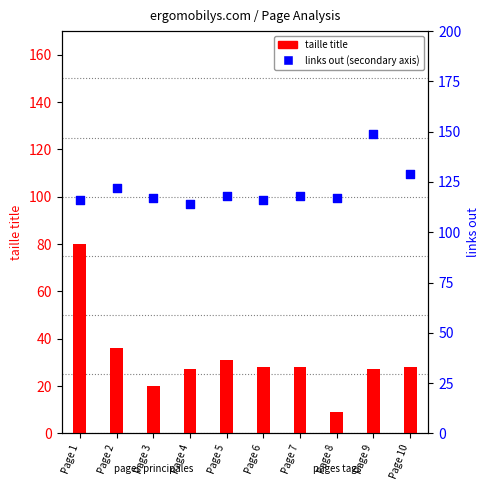

Approximately how many times larger is the value at Page 4 compared to Page 2?

0.9